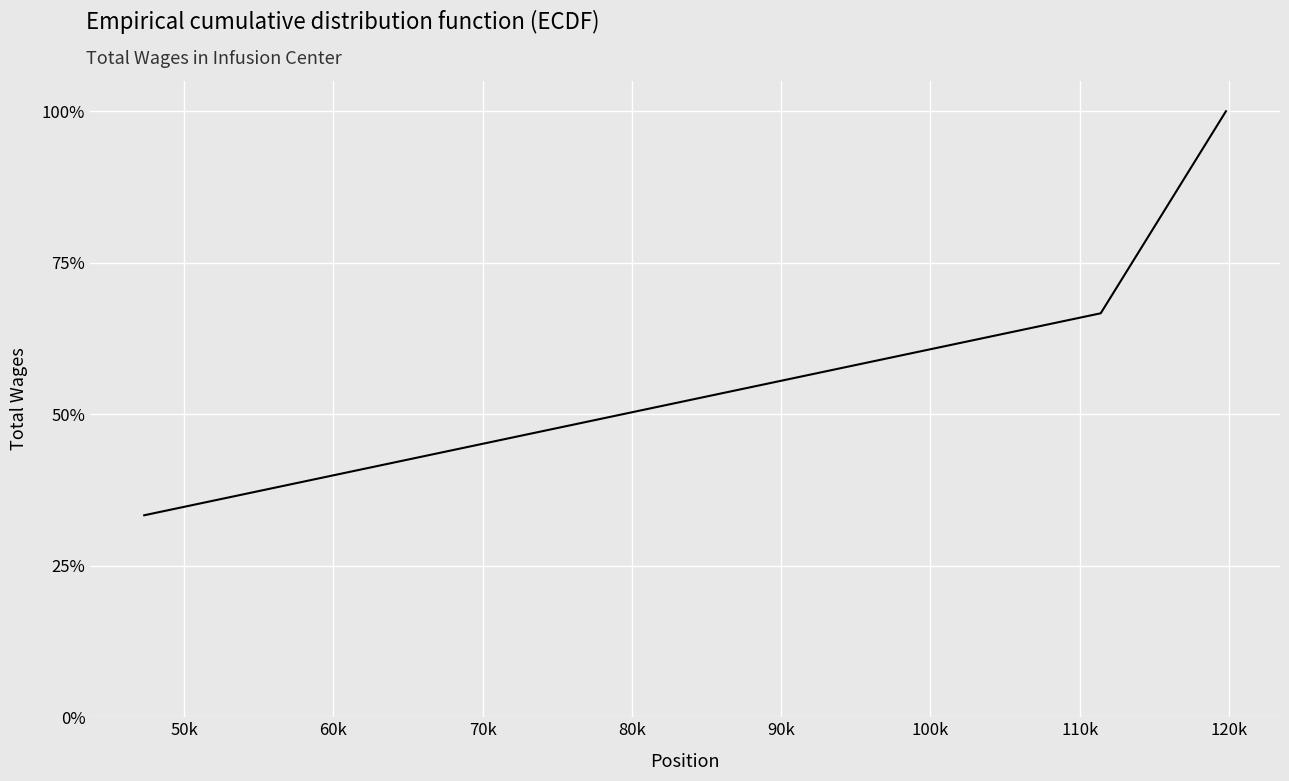

What is the greatest value displayed?

100.0